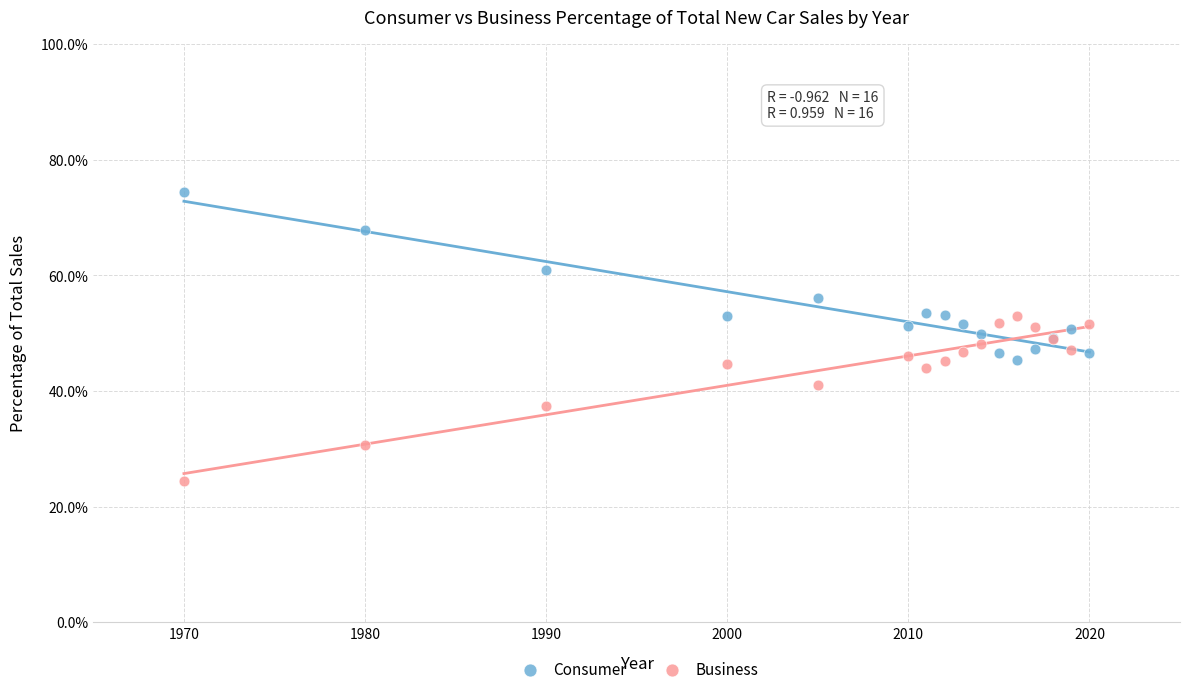

Which series contains the highest Y value?

Consumer